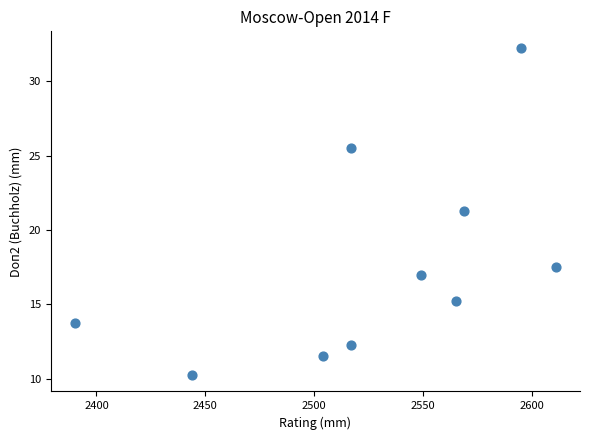

What is the range of X values (max minus min)?

221.0